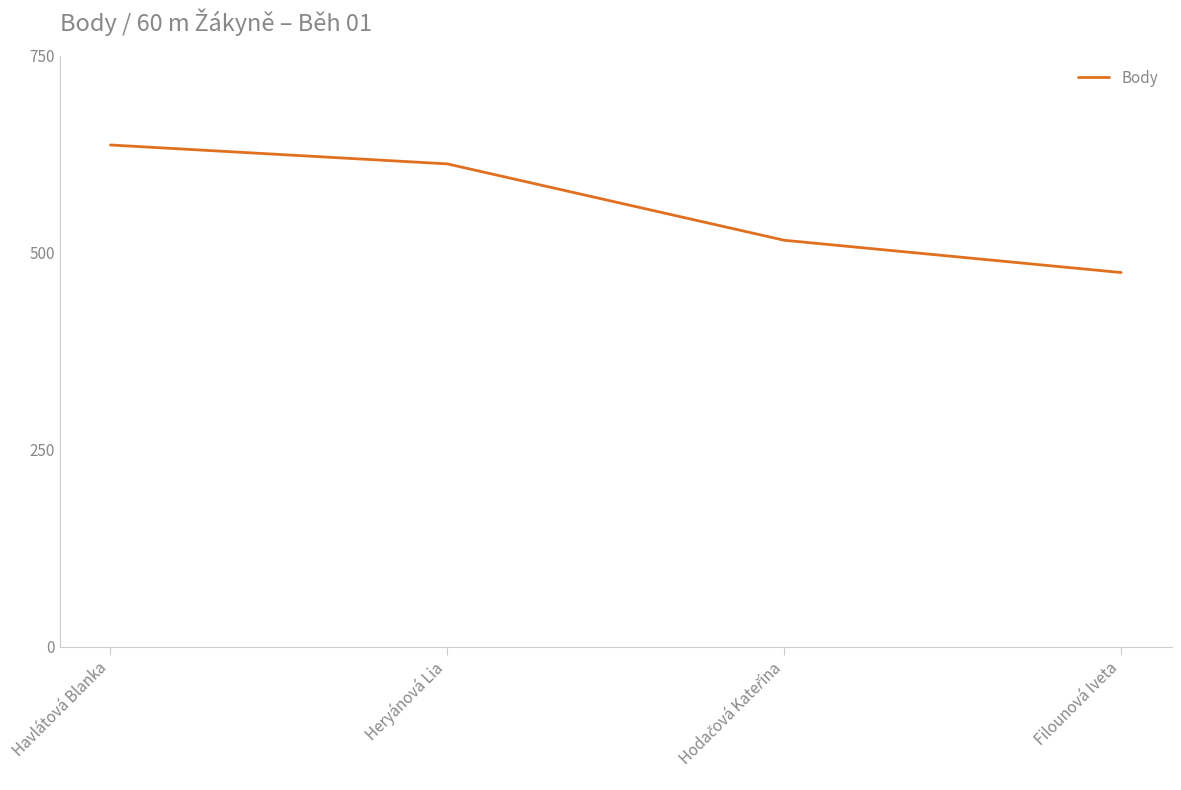

Between Filounová Iveta and Heryánová Lia, which is larger?

Heryánová Lia